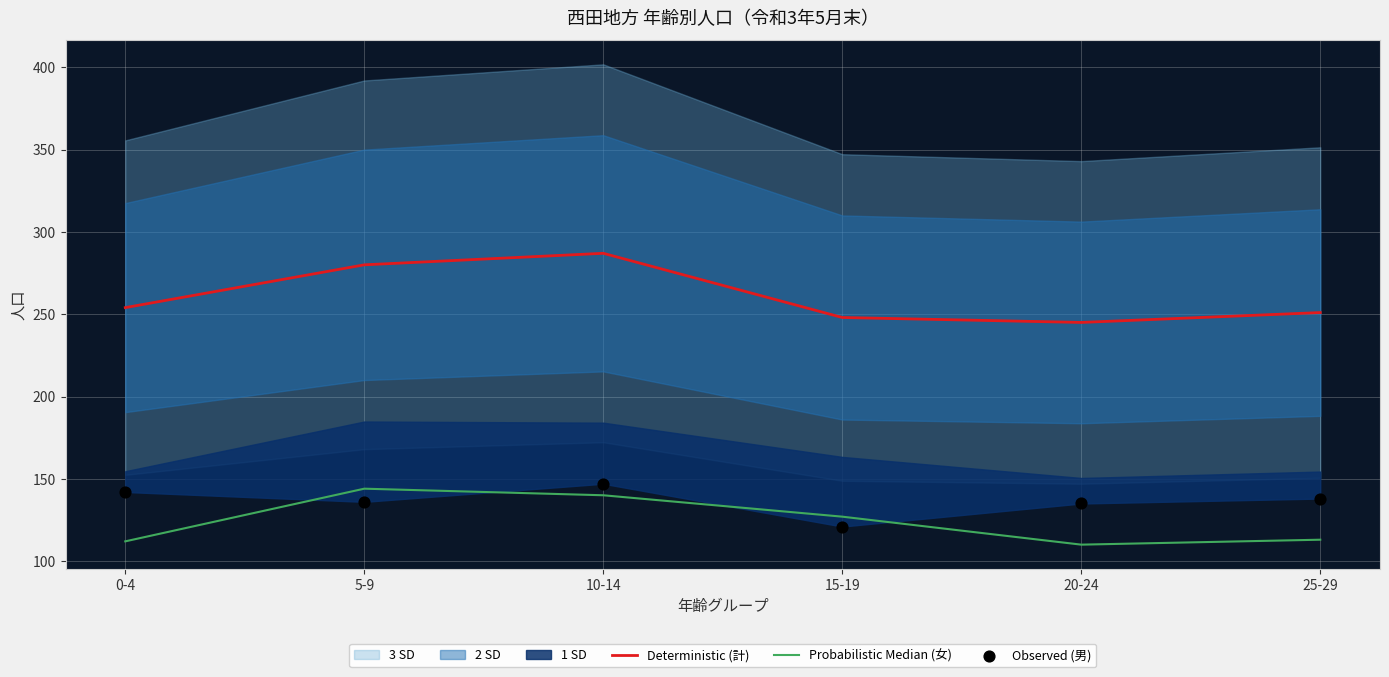

Which series contains the lowest Y value?

Probabilistic Median (女)